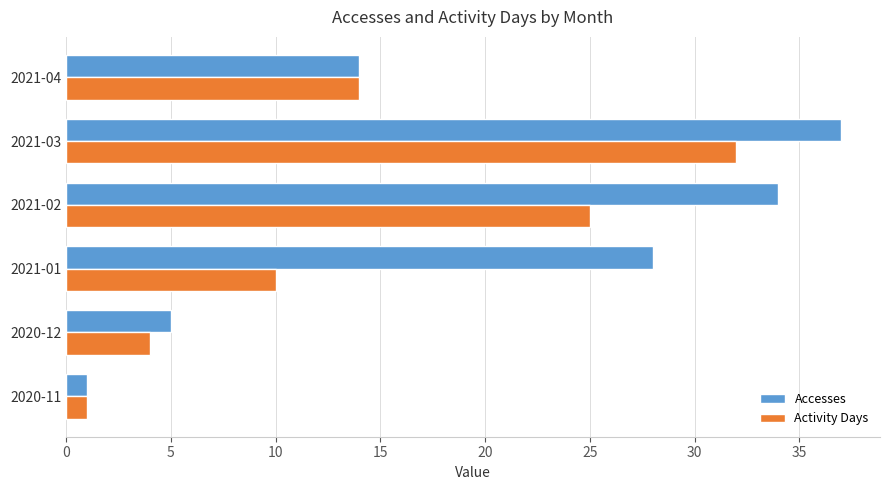

The Accesses series shows 34 at 2021-02. True or false?

True